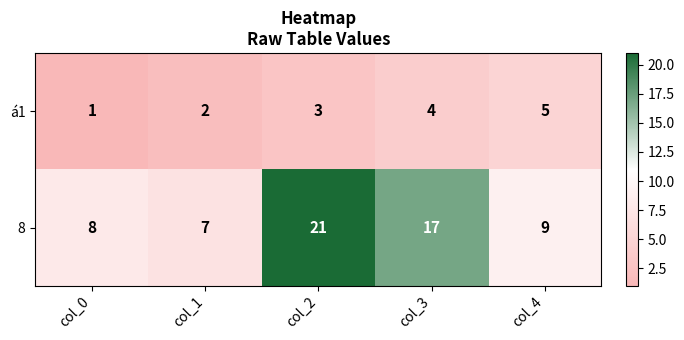

List the series in order of their overall mean, highest first.

8, á1